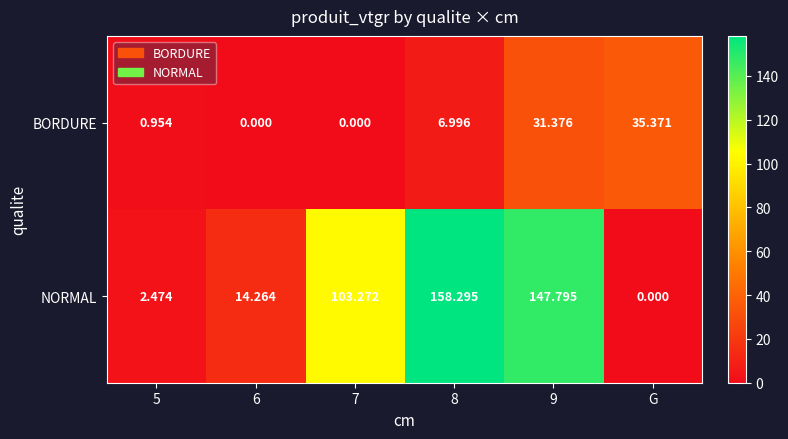

Which series has the largest range (max minus min)?

NORMAL